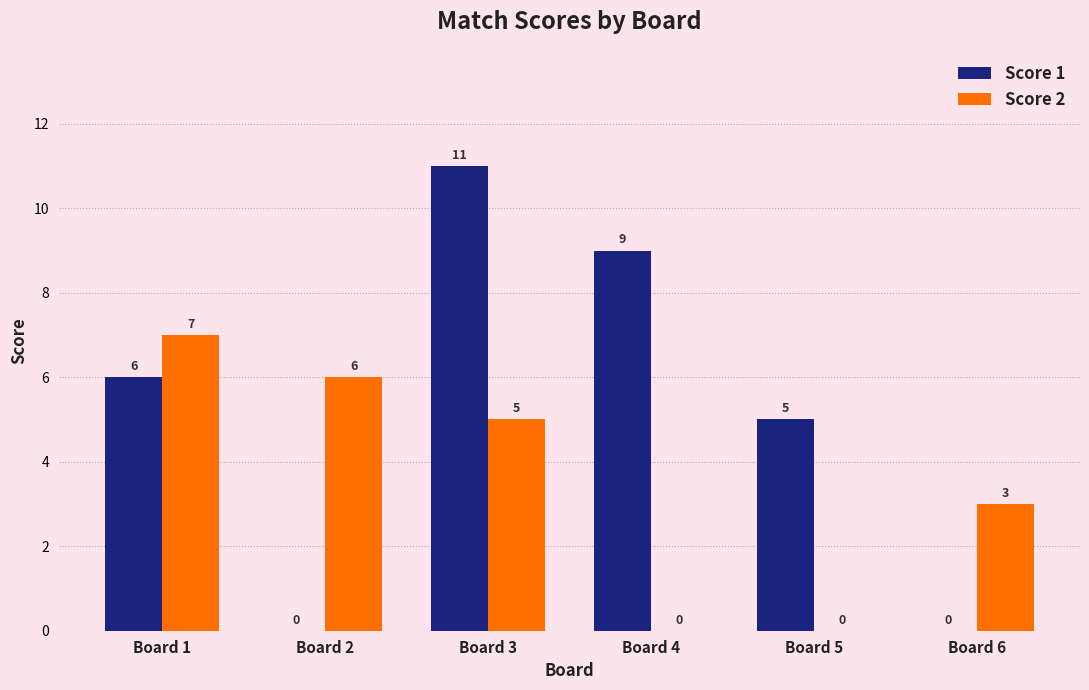

The value of Score 2 at Board 1 is 10. True or false?

False